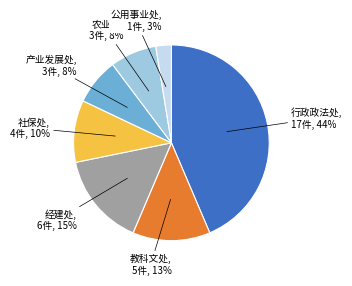

Is there a majority slice in this chart?

No